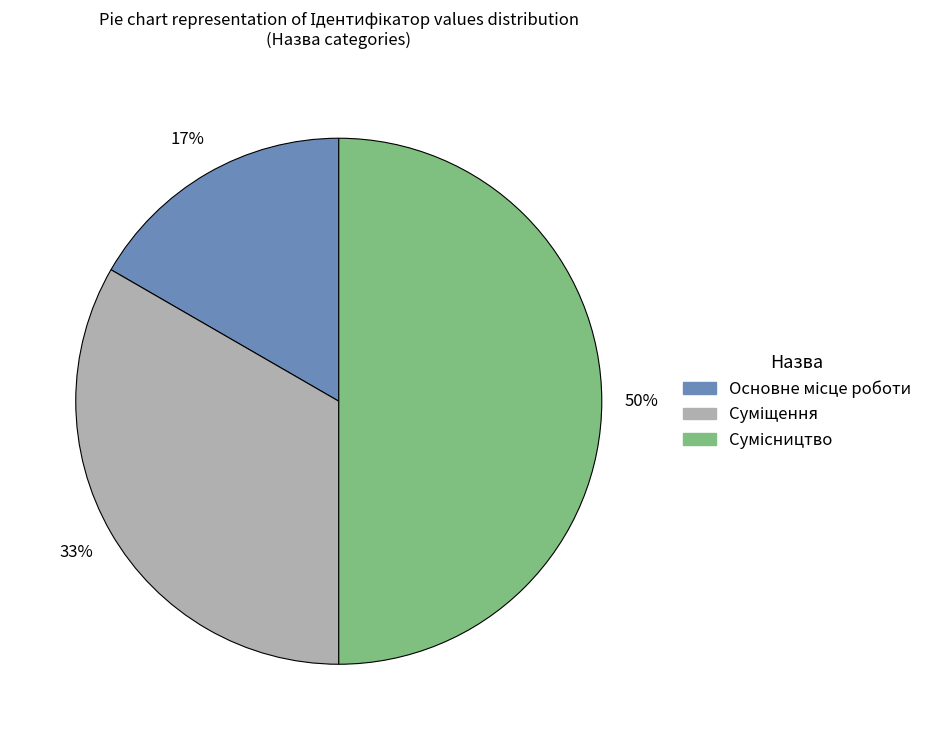

To the nearest percent, what is the average slice percentage?

33%